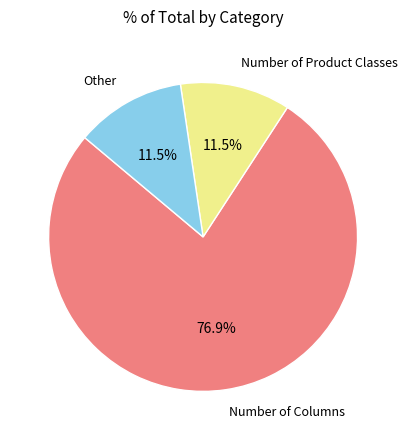

Which slice is the largest?

Number of Columns